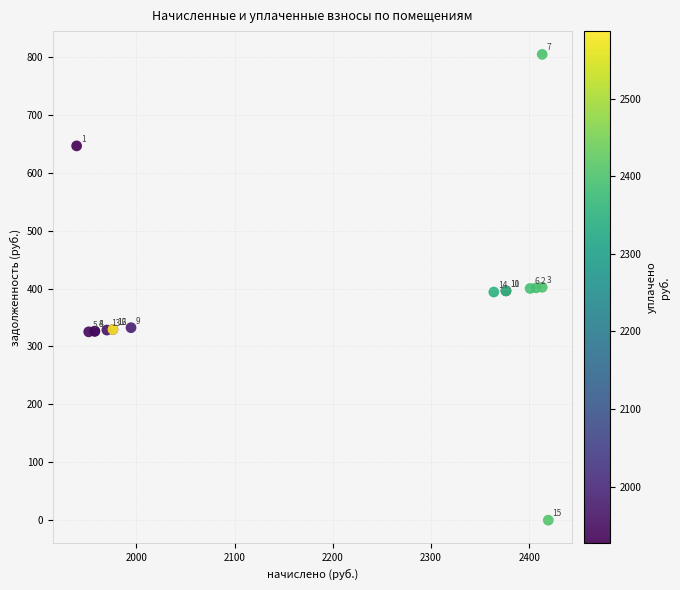

What Y value in the scatter plot is closest to 402?

402.2